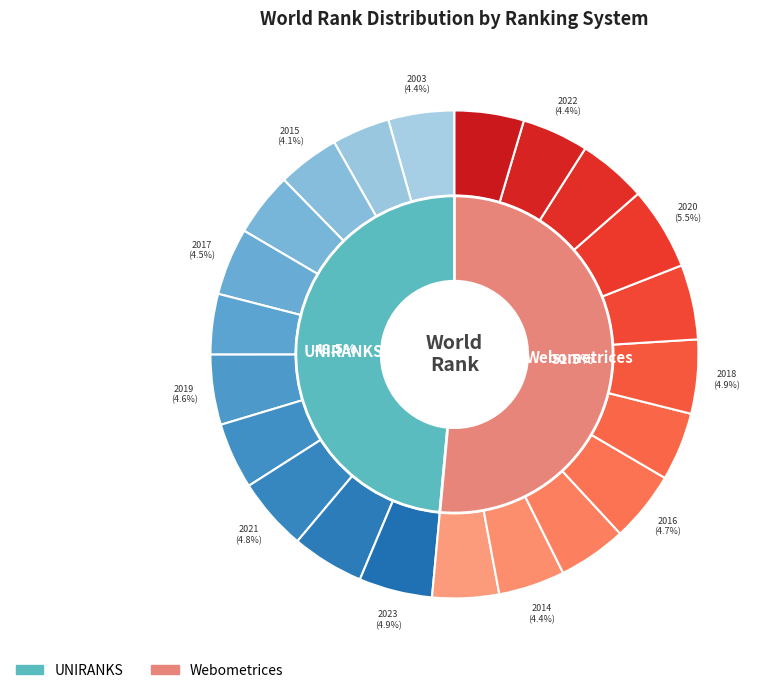

True or false: 2017 accounts for 1% of the total.

False